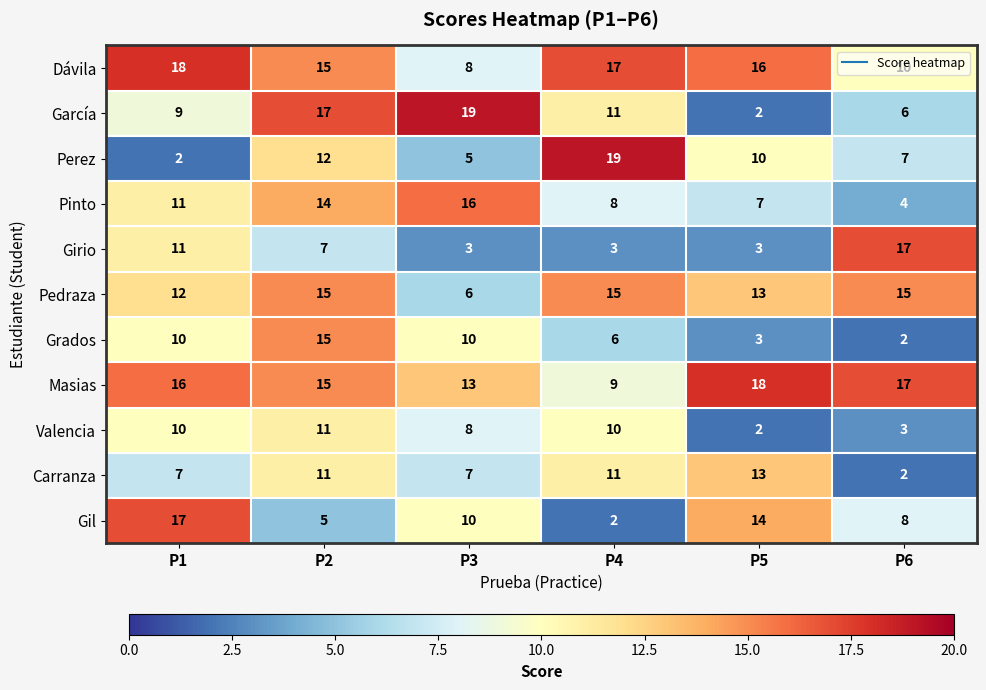

What is the minimum value for Dávila?

8